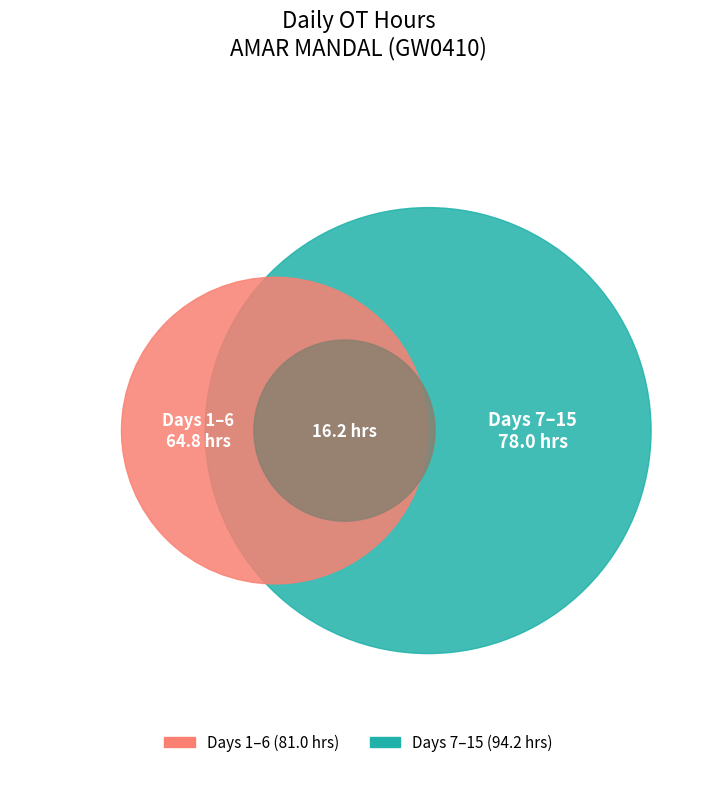

Is there any slice that represents more than half of the pie?

No